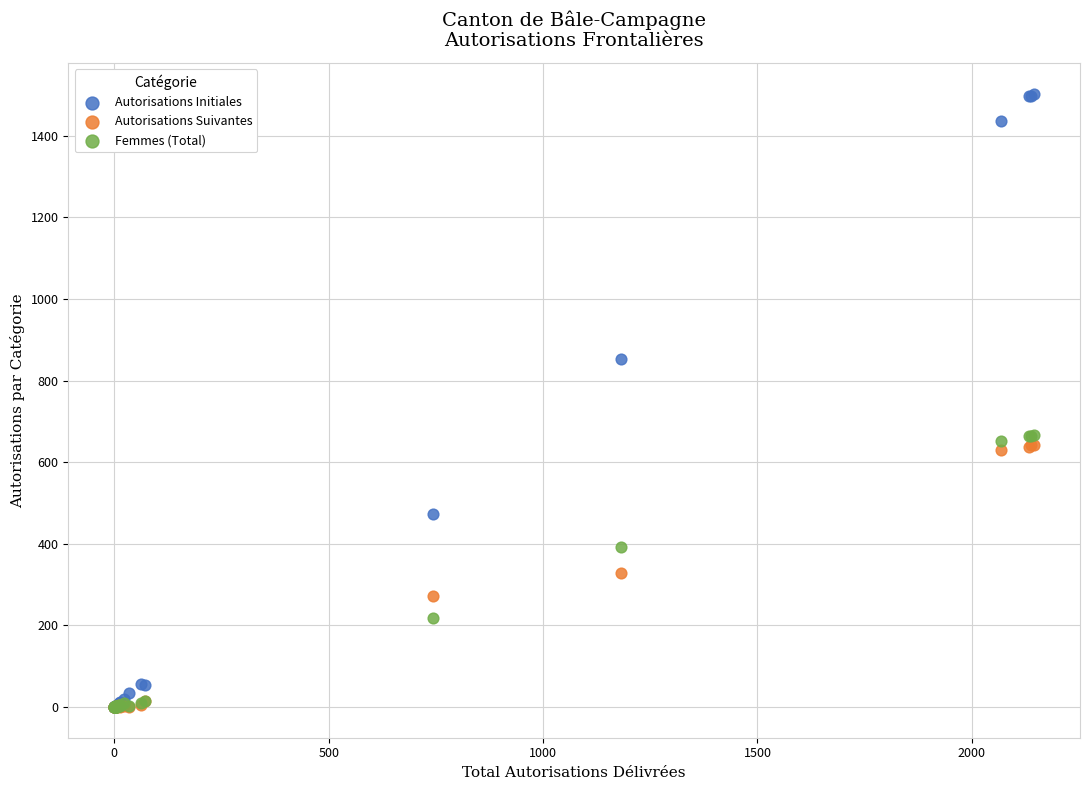

Which series has the largest Y range (max minus min)?

Autorisations Initiales